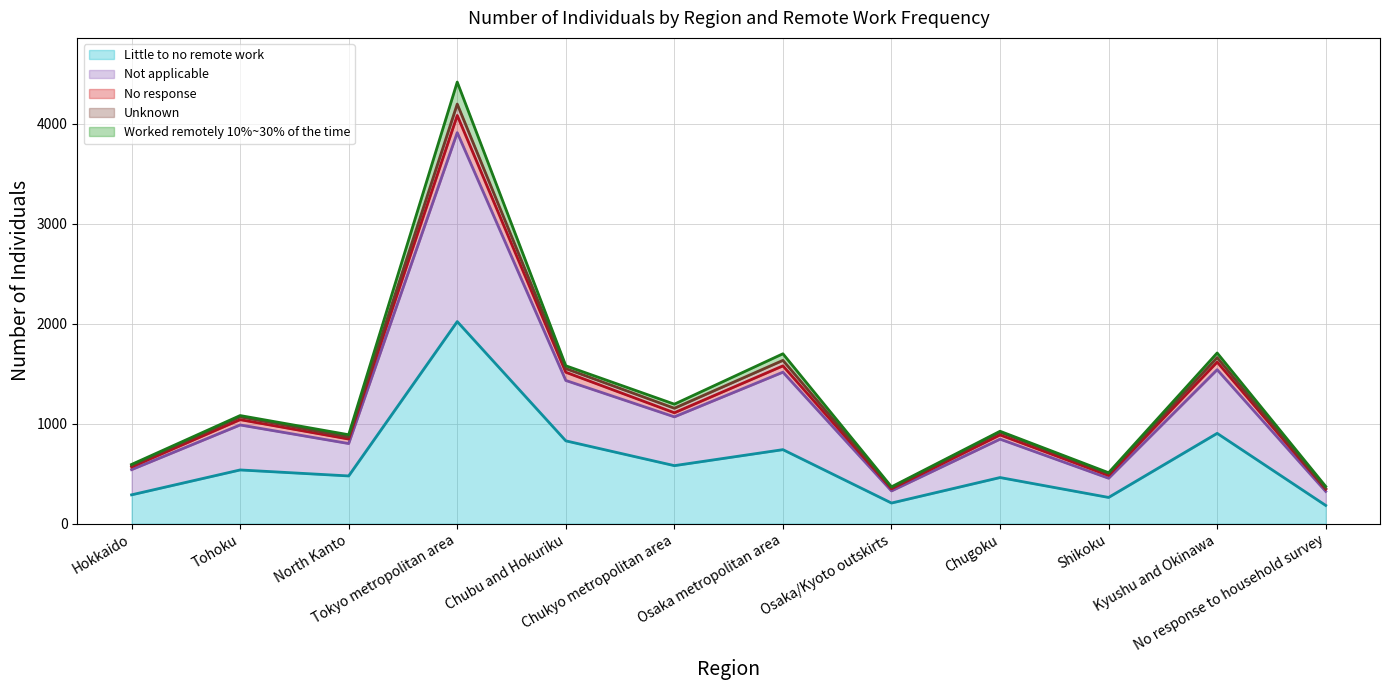

What is the minimum value for Little to no remote work?

183